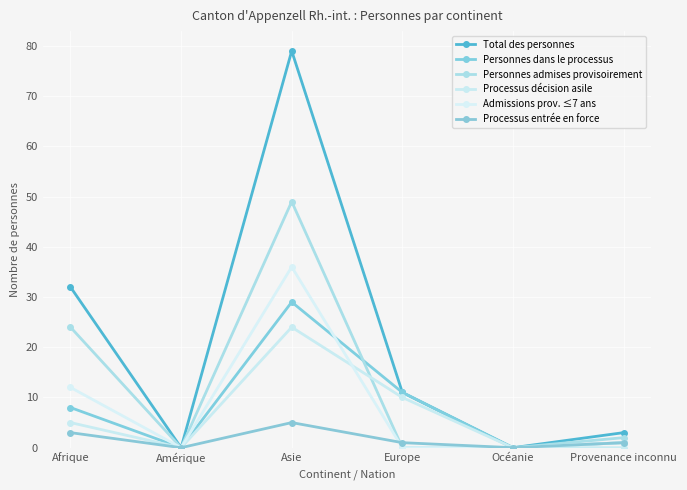

What is the spread (max minus min) of values at Provenance inconnu?

3